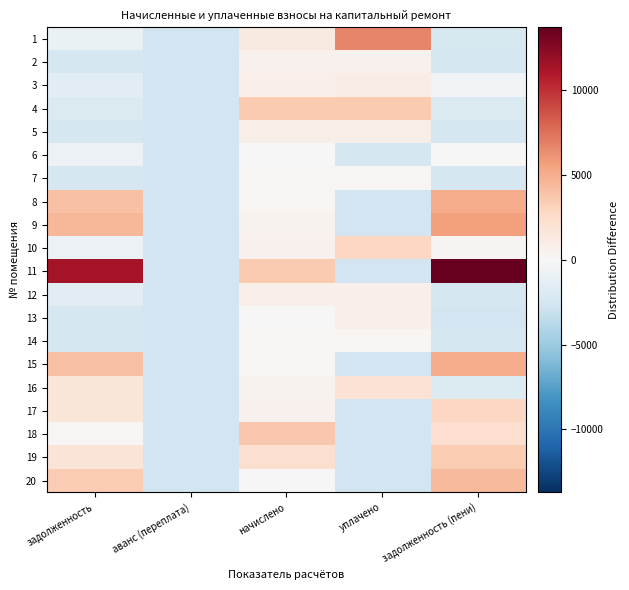

Which has a higher value, аванс (переплата) or задолженность (пени)?

задолженность (пени)